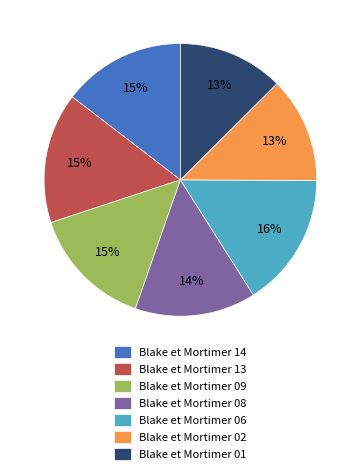

Do Blake et Mortimer 01 and Blake et Mortimer 13 together represent more than half of the pie?

No